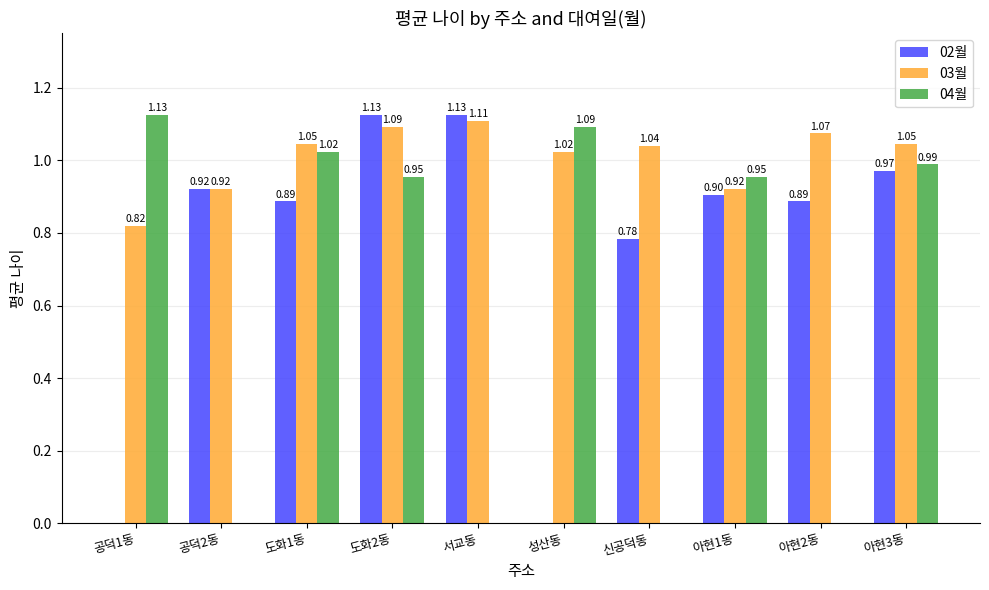

What is the difference between the 04월 values at 도화1동 and 성산동?

0.1